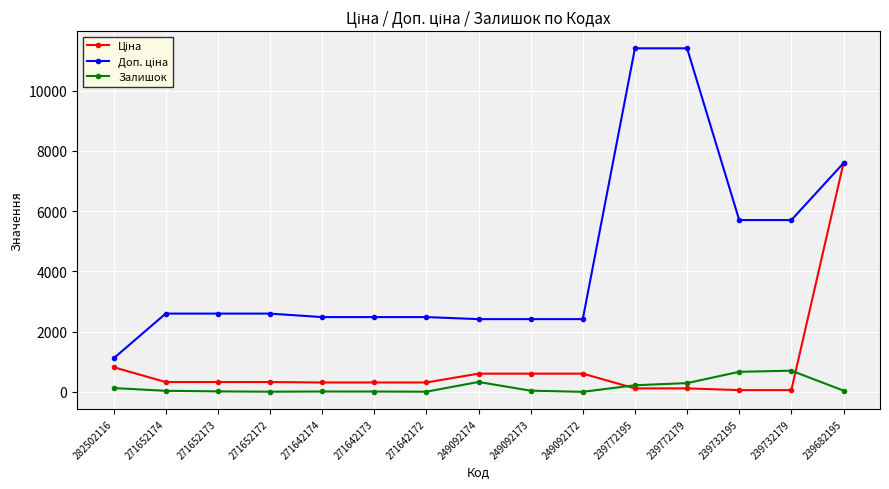

What is the spread (max minus min) of values at 249092174?

2086.8